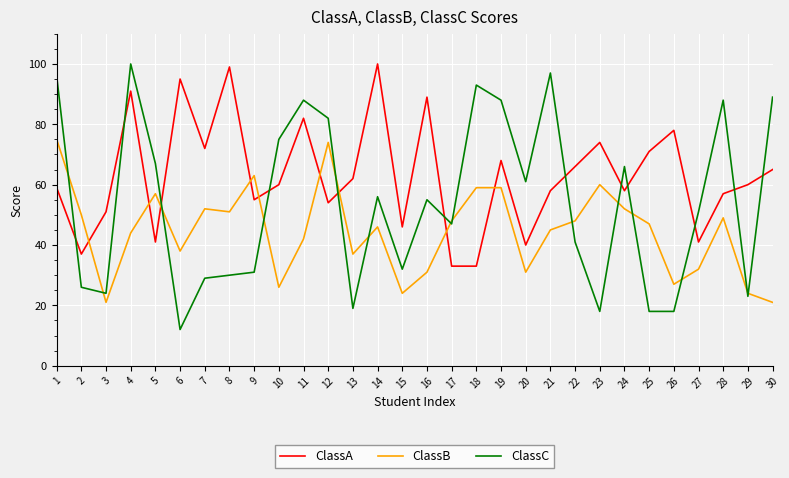

Which series ends up on top after the final intersection of ClassC and ClassA?

ClassC